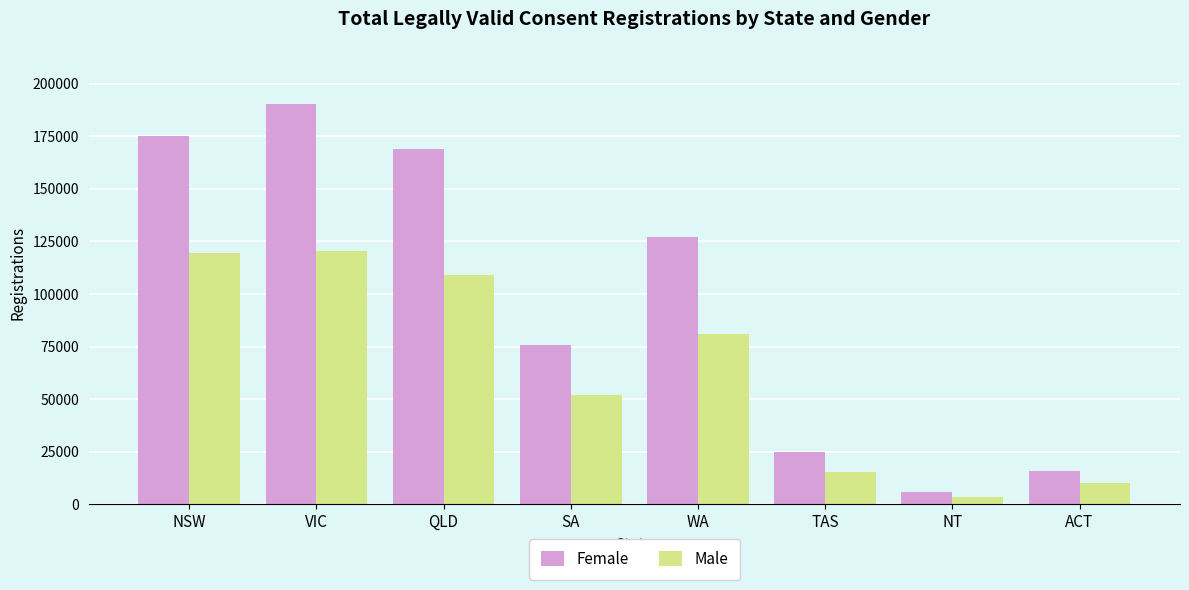

Which series has the widest spread of values?

Female